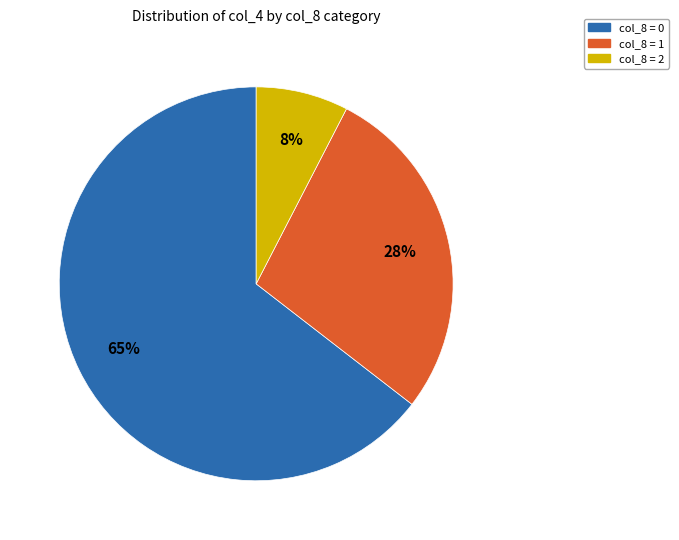

Is there any slice that represents more than half of the pie?

Yes